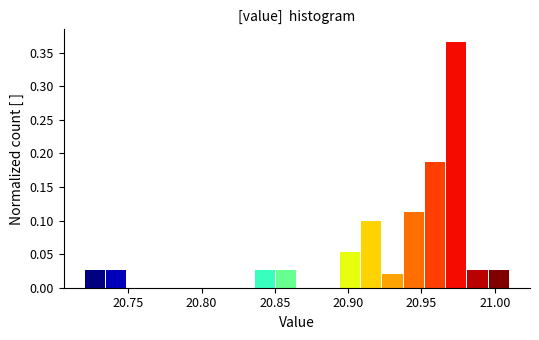

Around what value on the x-axis is the tallest bar? Give the approximate position of its centre, as read against the axis.

20.975